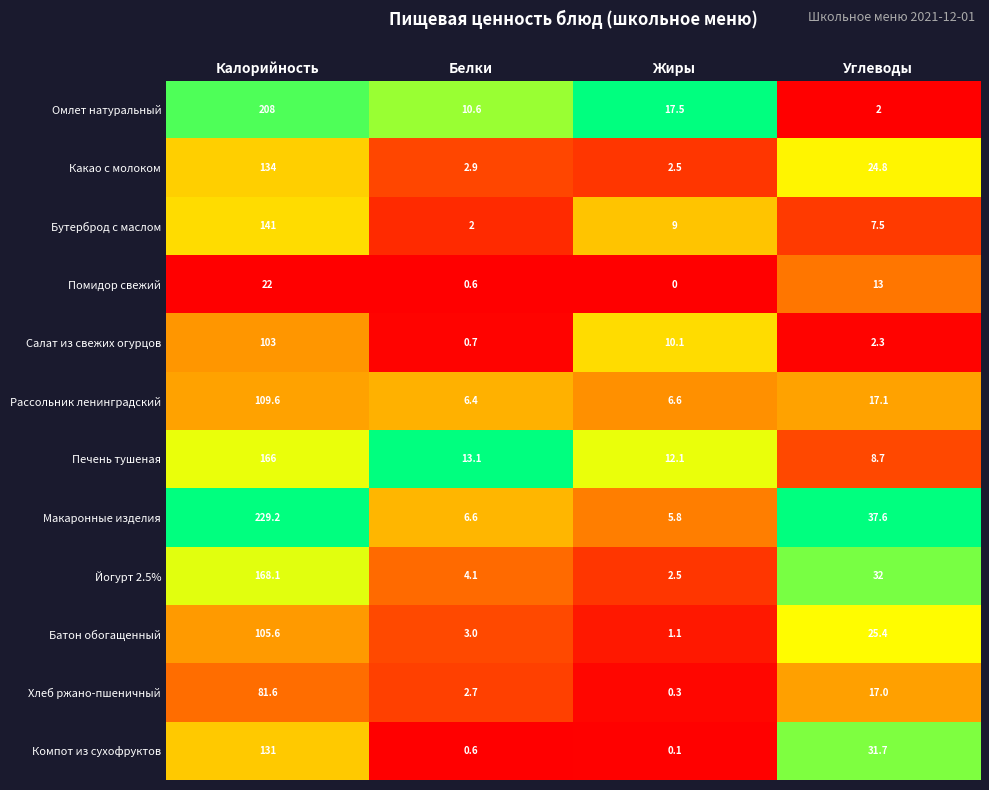

What is the difference between the maximum and second lowest values in the Хлеб ржано-пшеничный series?

78.9